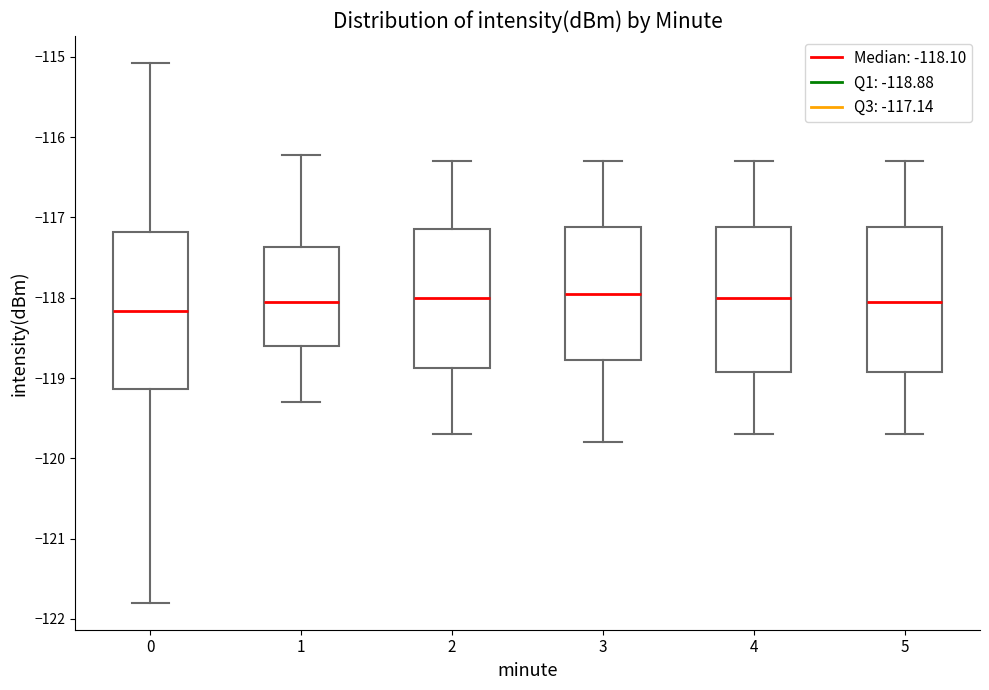

Reading left to right, transcribe this box plot: for each box, give where its median line is, the range the box spans, and where its two whiskers end, as read against the y-axis. The values are not printed on the chart, so give them approximately, as read against the axis.

0: median -118.2, box -119.1 to -117.2, whiskers -121.8 to -115.1
1: median -118.0, box -118.6 to -117.4, whiskers -119.3 to -116.2
2: median -118.0, box -118.9 to -117.1, whiskers -119.7 to -116.3
3: median -117.9, box -118.8 to -117.1, whiskers -119.8 to -116.3
4: median -118.0, box -118.9 to -117.1, whiskers -119.7 to -116.3
5: median -118.0, box -118.9 to -117.1, whiskers -119.7 to -116.3